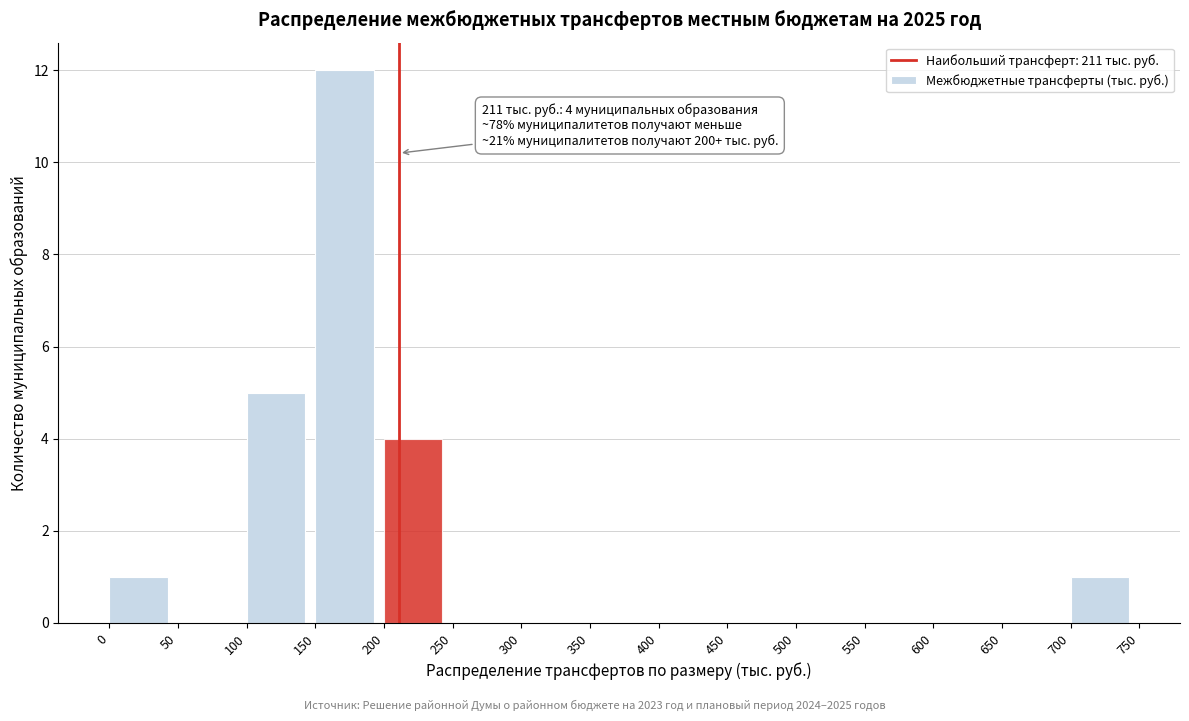

Which range on the x-axis has the tallest bar?

150 to 200